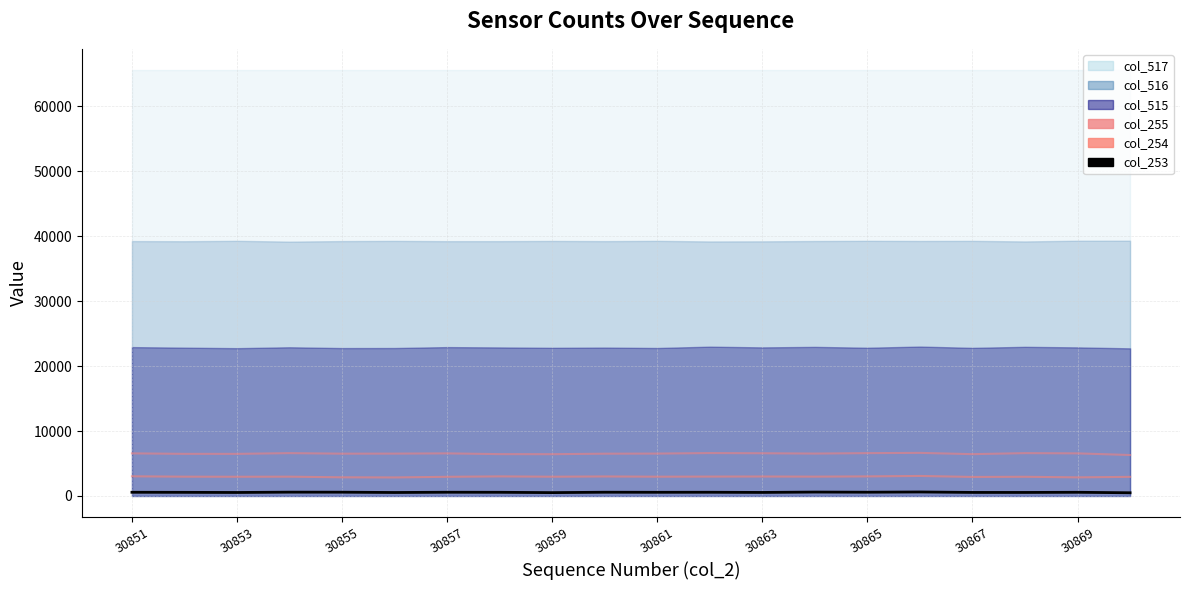

The value of col_255 at 19 is 2415. True or false?

False